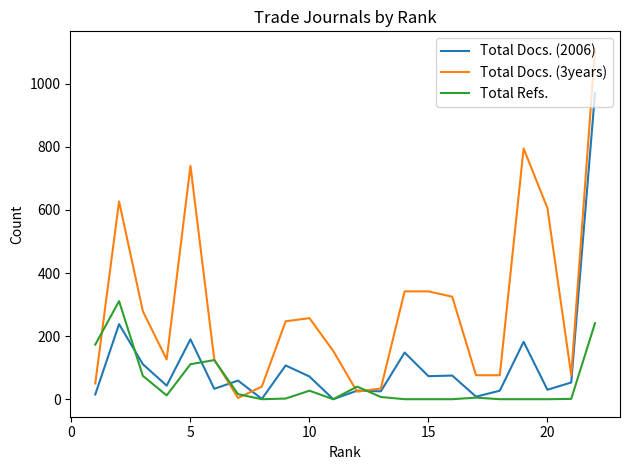

List the series in order of their overall mean, highest first.

Total Docs. (3years), Total Docs. (2006), Total Refs.